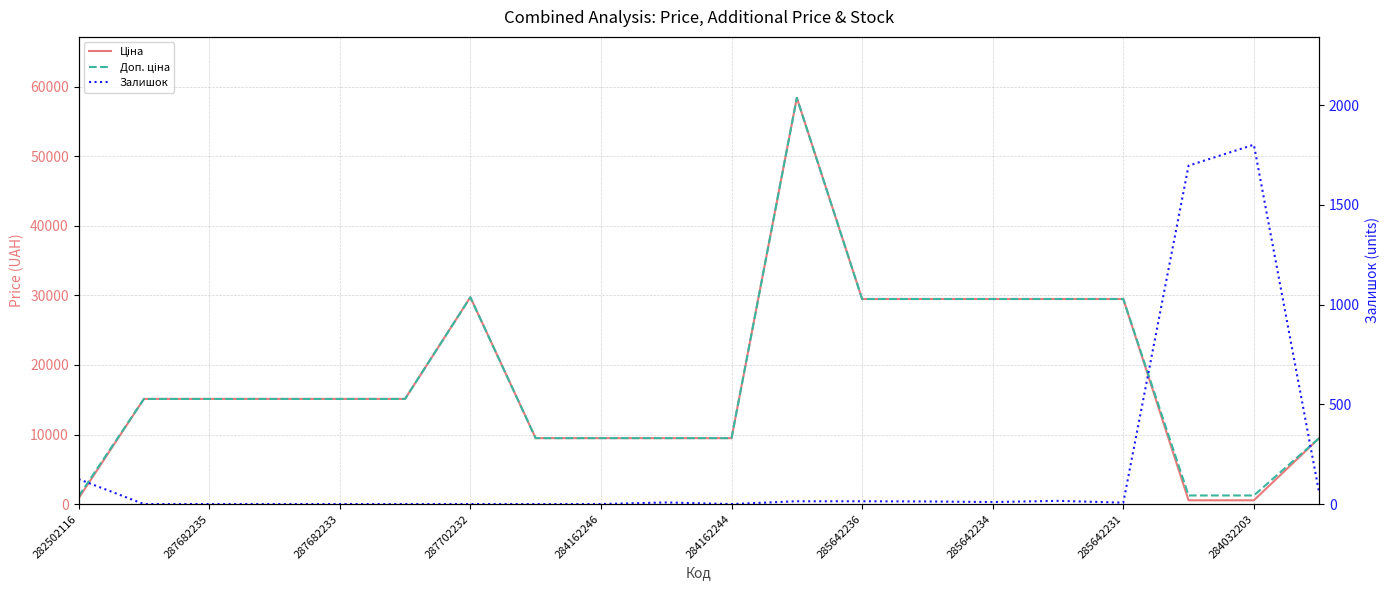

At which category is the sum across all series the highest?

11